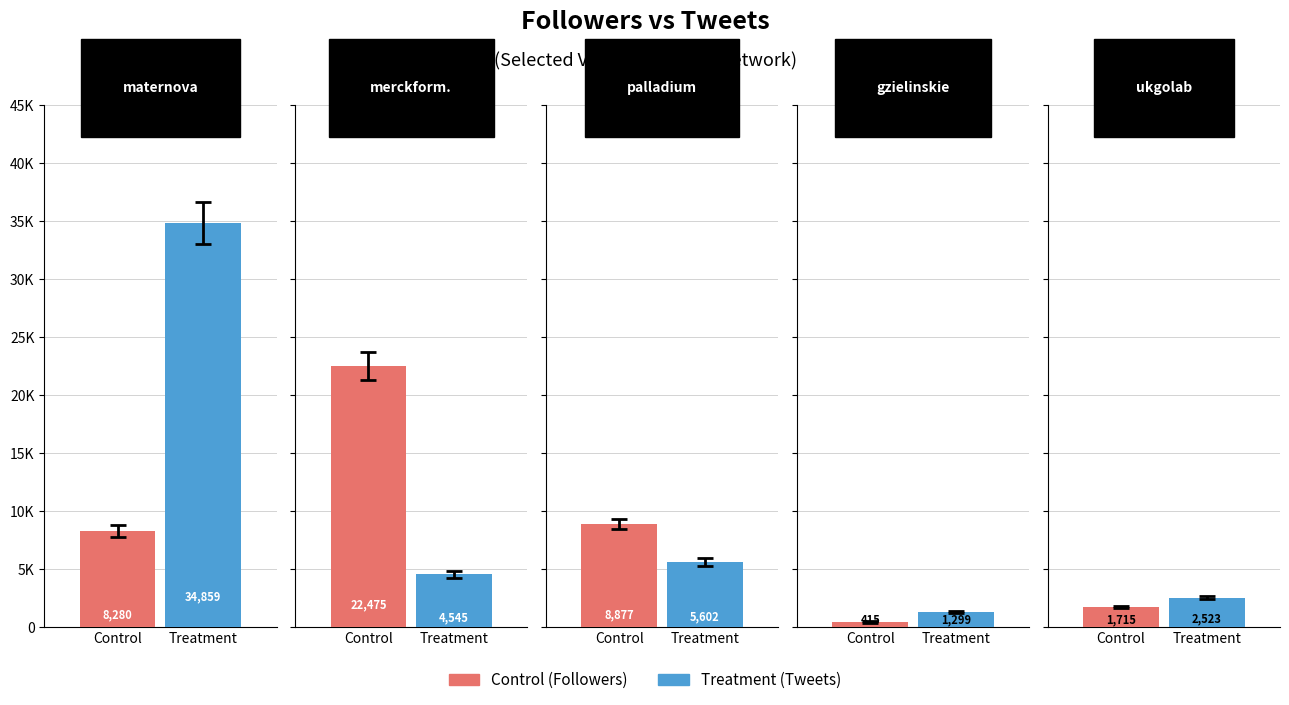

Which series has the largest range (max minus min)?

Treatment